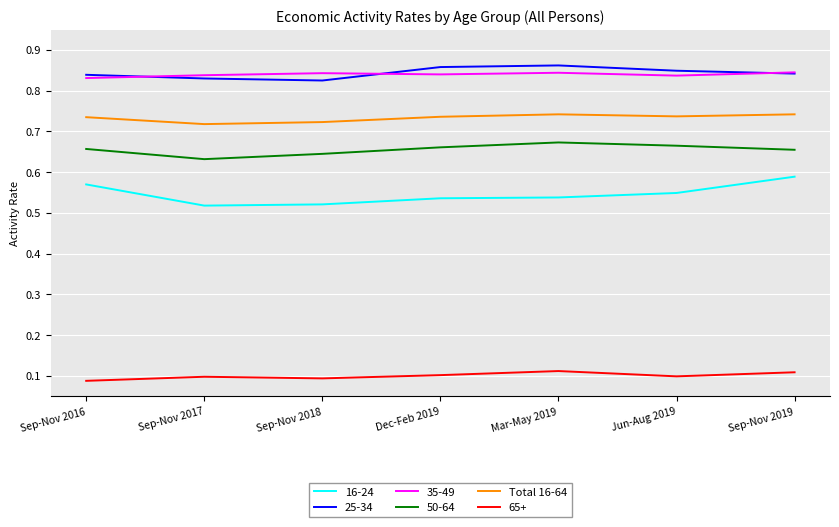

Is the value of 16-24 at Sep-Nov 2016 greater than the value of Total 16-64 at Sep-Nov 2016?

No